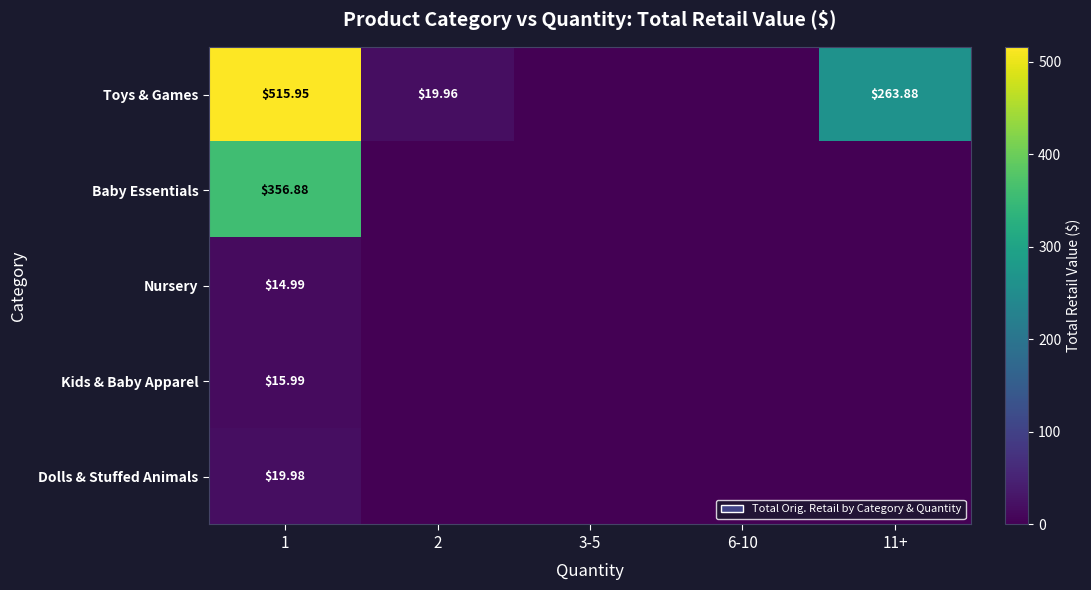

Is it true that Kids & Baby Apparel equals 0.0 at 3-5?

True